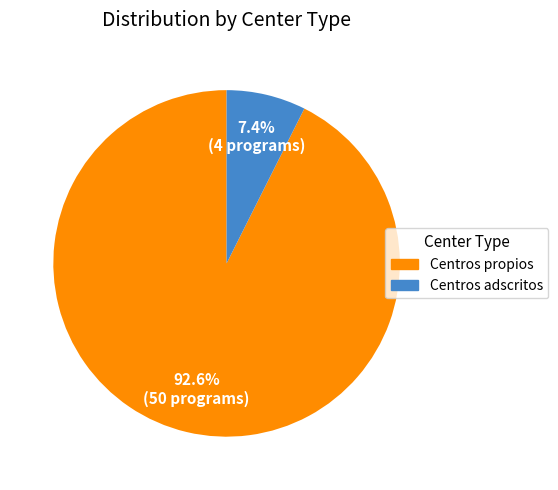

What percentage is NOT represented by Centros propios?

7.4%